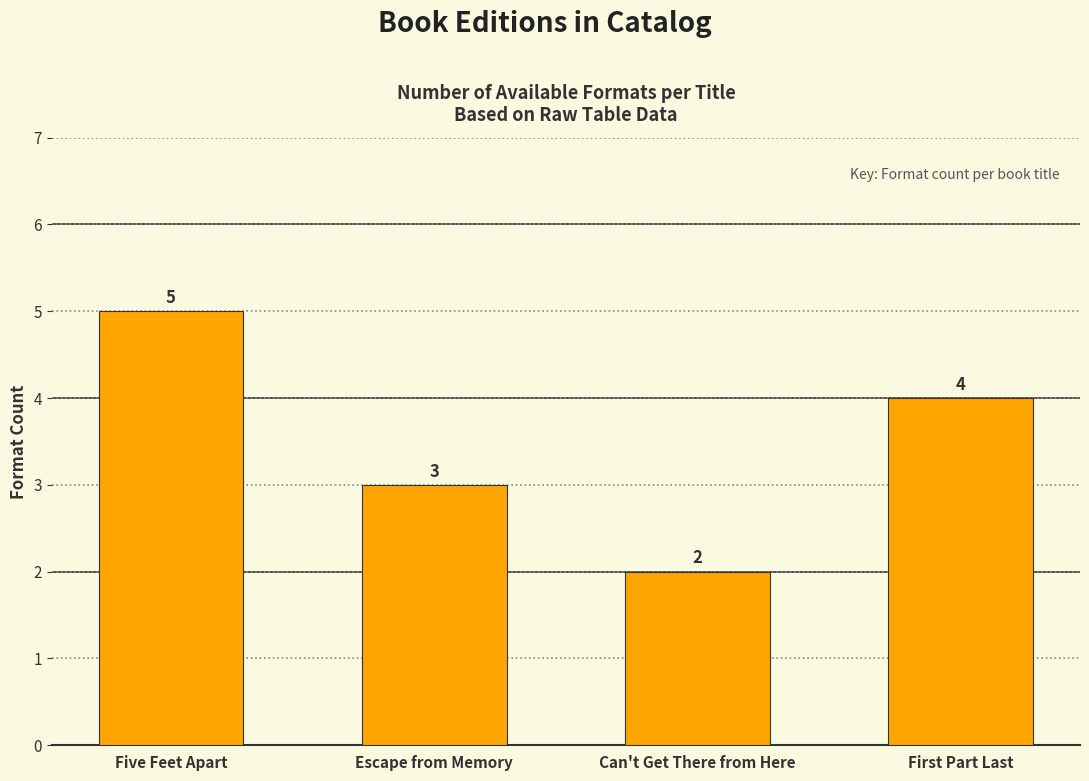

Rank the categories by value from highest to lowest.

Five Feet Apart, First Part Last, Escape from Memory, Can't Get There from Here